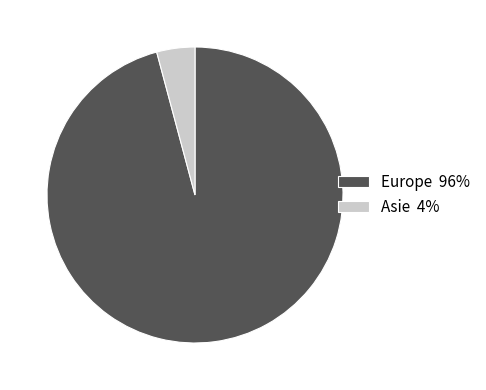

The Europe 96% slice represents 96% of the pie. True or false?

True